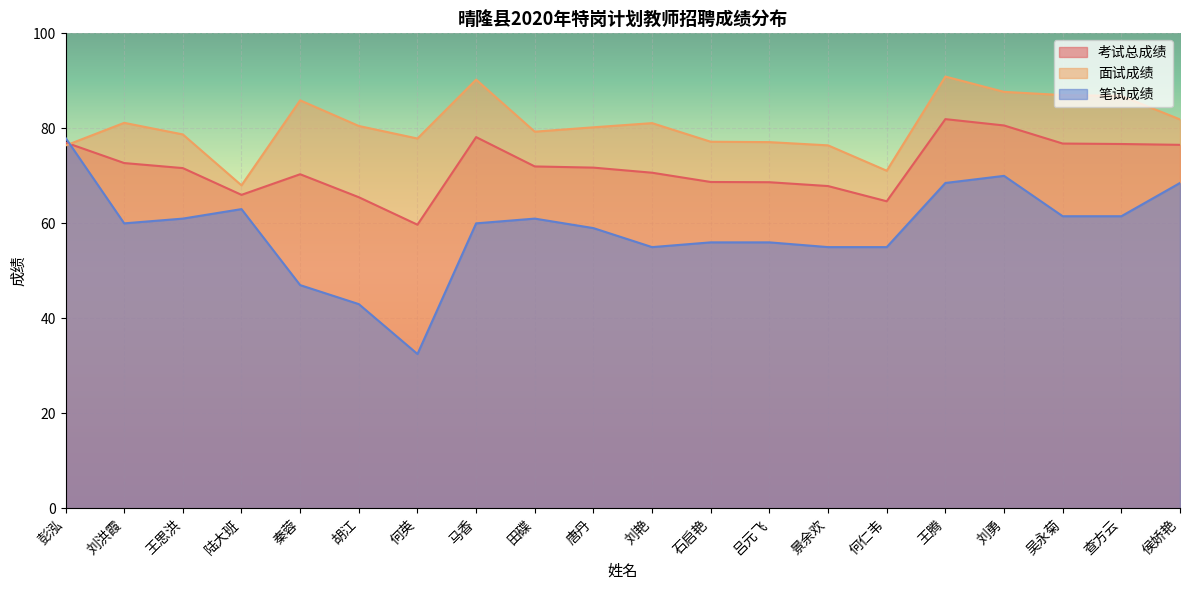

How many lines are shown in the chart?

3